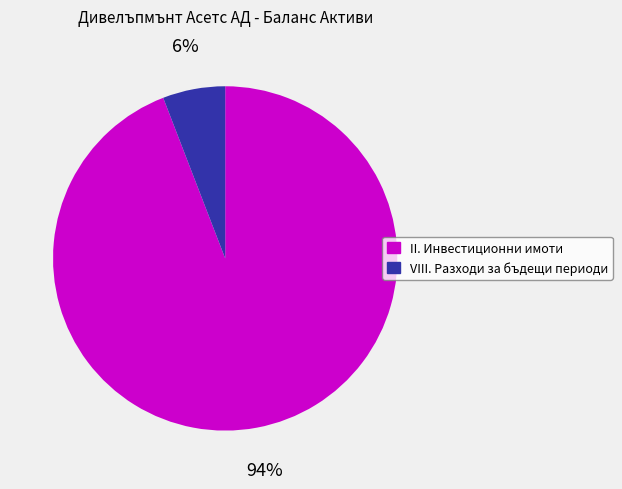

Does VIII. Разходи за бъдещи периоди account for over 50% of the chart?

No